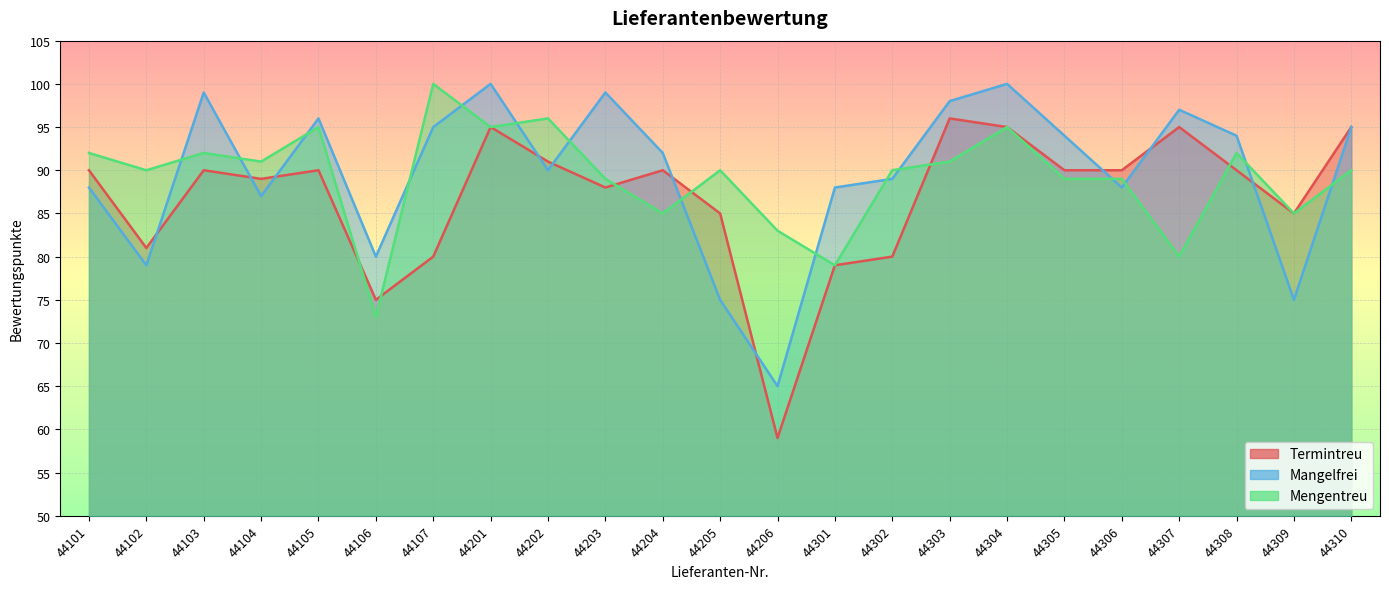

Which series has the widest spread of values?

Termintreu